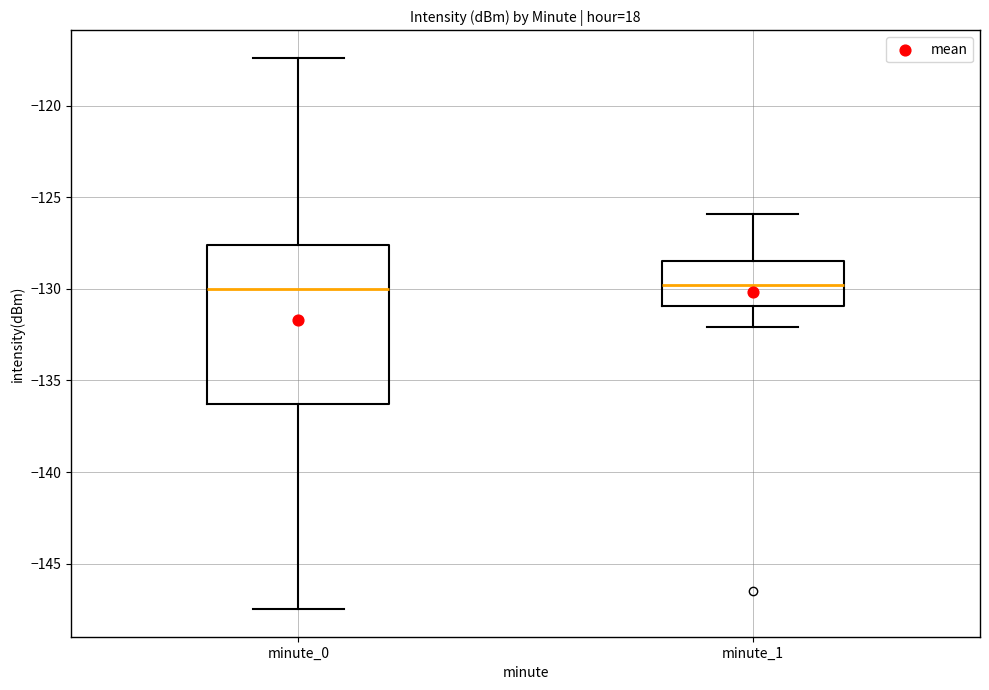

Reading left to right, transcribe this box plot: for each box, give where its median line is, the range the box spans, and where its two whiskers end, as read against the y-axis. The values are not printed on the chart, so give them approximately, as read against the axis.

minute_0: median -130.0, box -136.5 to -127.5, whiskers -147.5 to -117.5
minute_1: median -130.0, box -131.0 to -128.5, whiskers -132.0 to -126.0